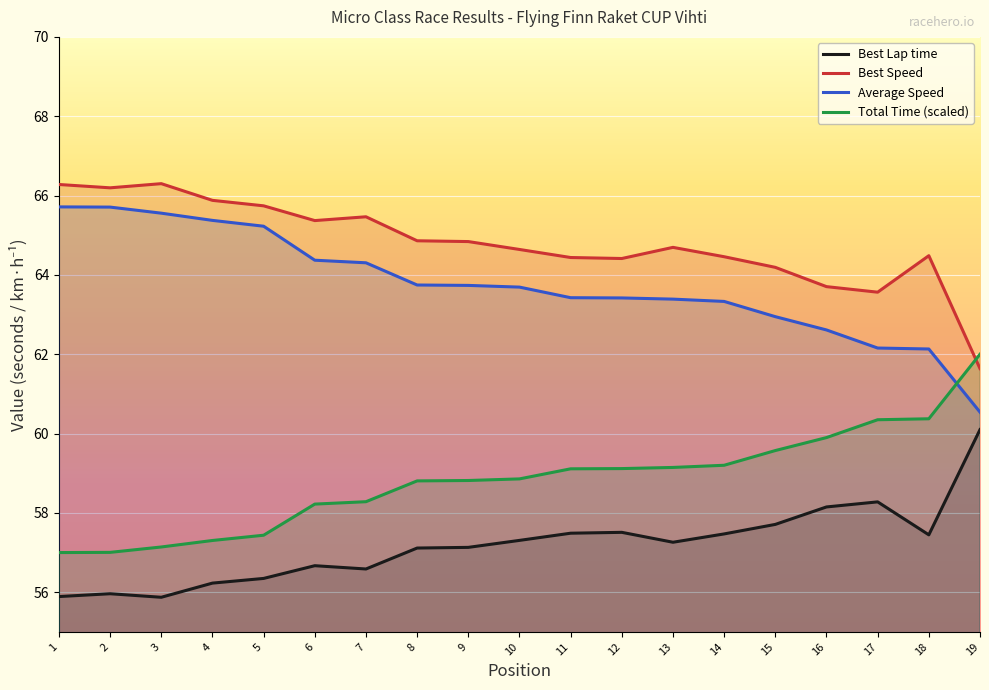

True or false: Average Speed and Best Speed intersect in this chart.

False